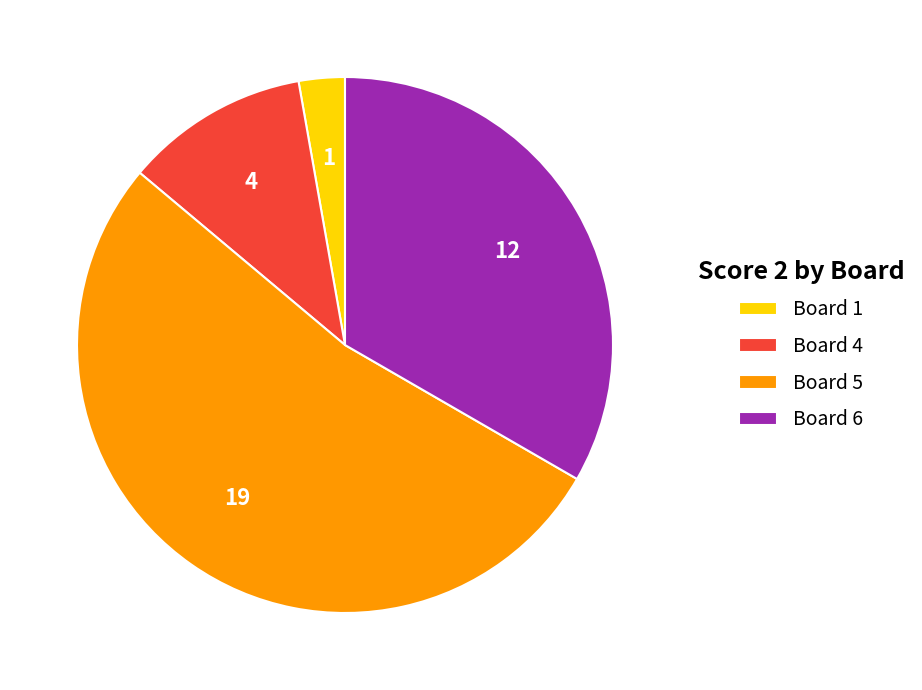

Does Board 4 account for over 50% of the chart?

No